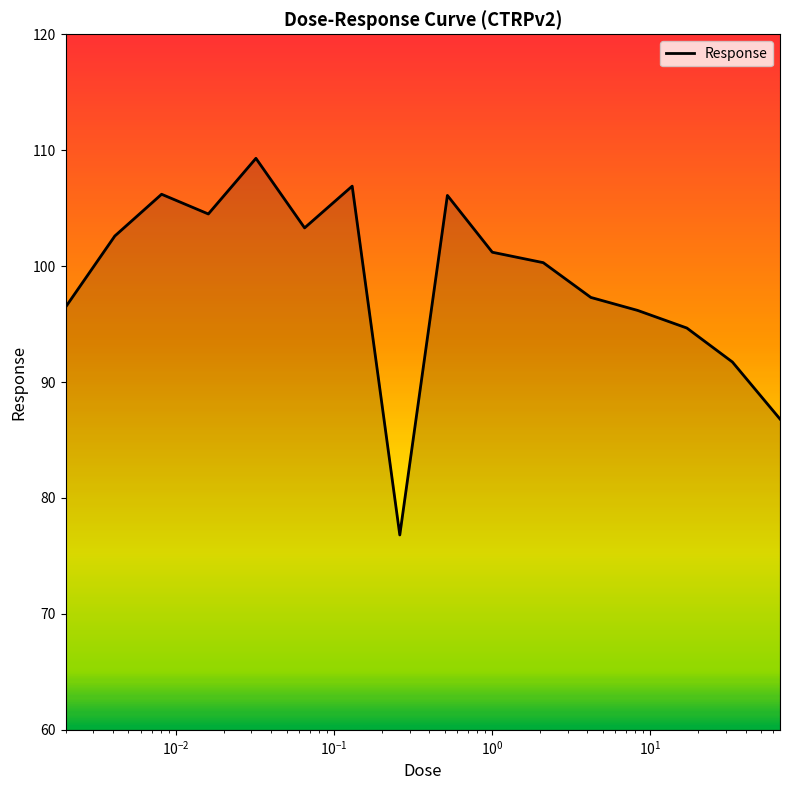

True or false: there are more than 1 points higher than both neighbors.

True